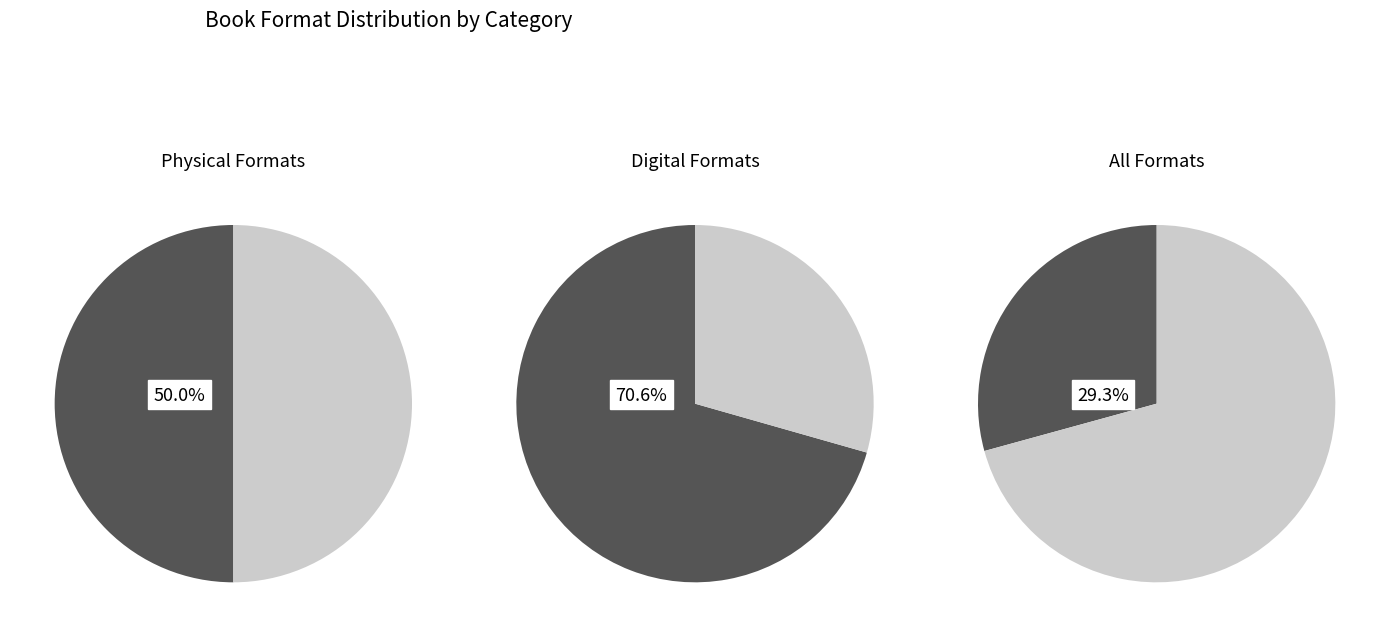

To the nearest percent, what is the difference between the eBook and Paper Over Board slice percentages?

24%